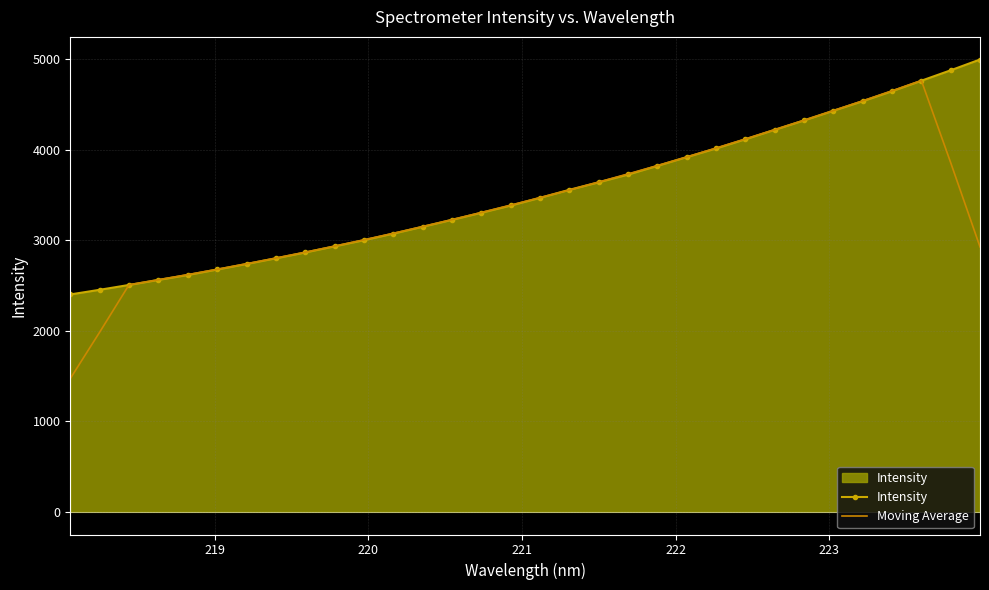

List the series in order of their peak value, highest first.

Intensity, Moving Average